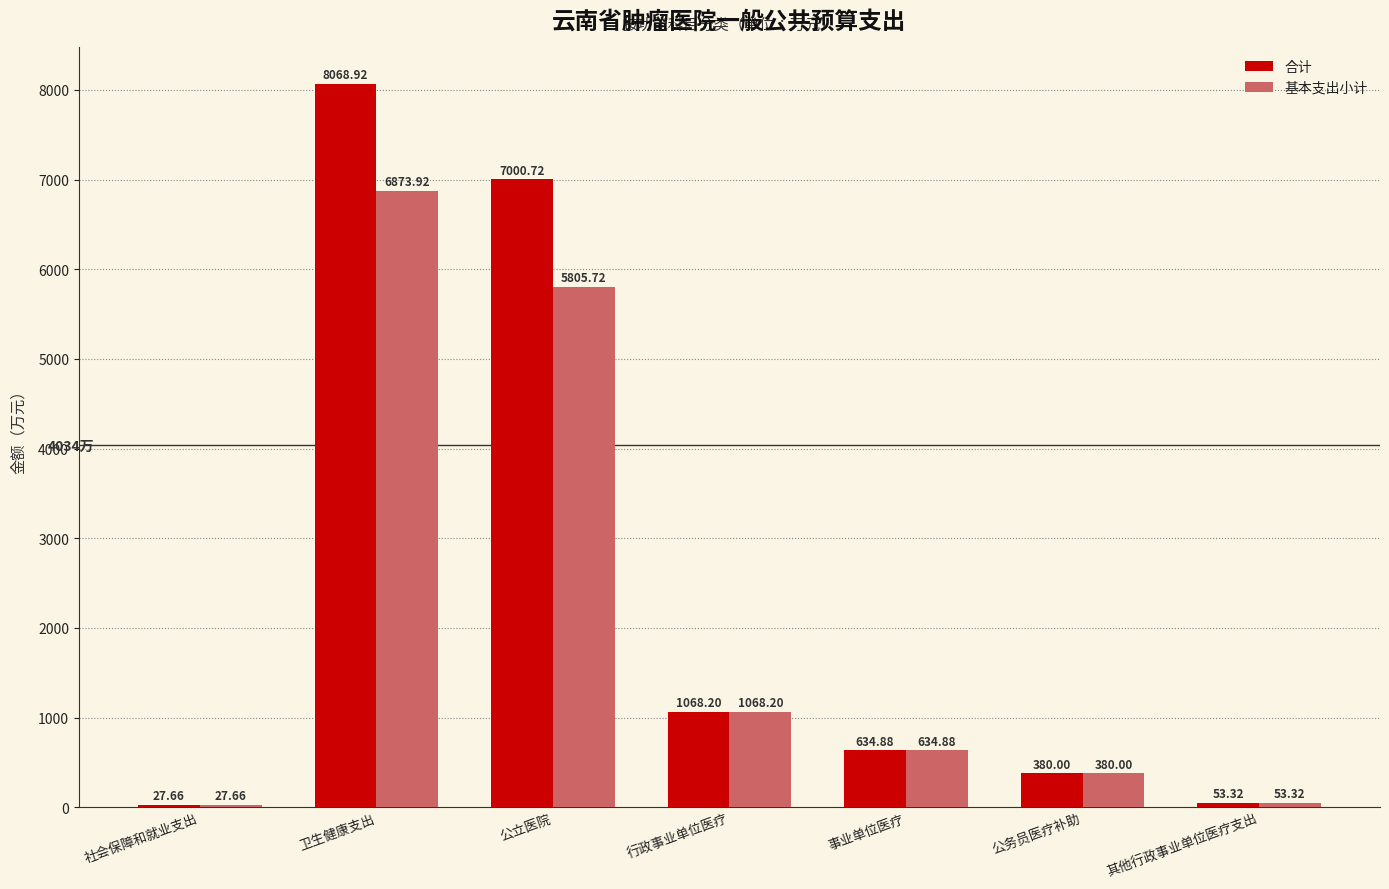

What is the value of the 合计 bar at the 3rd from the left?

7000.7